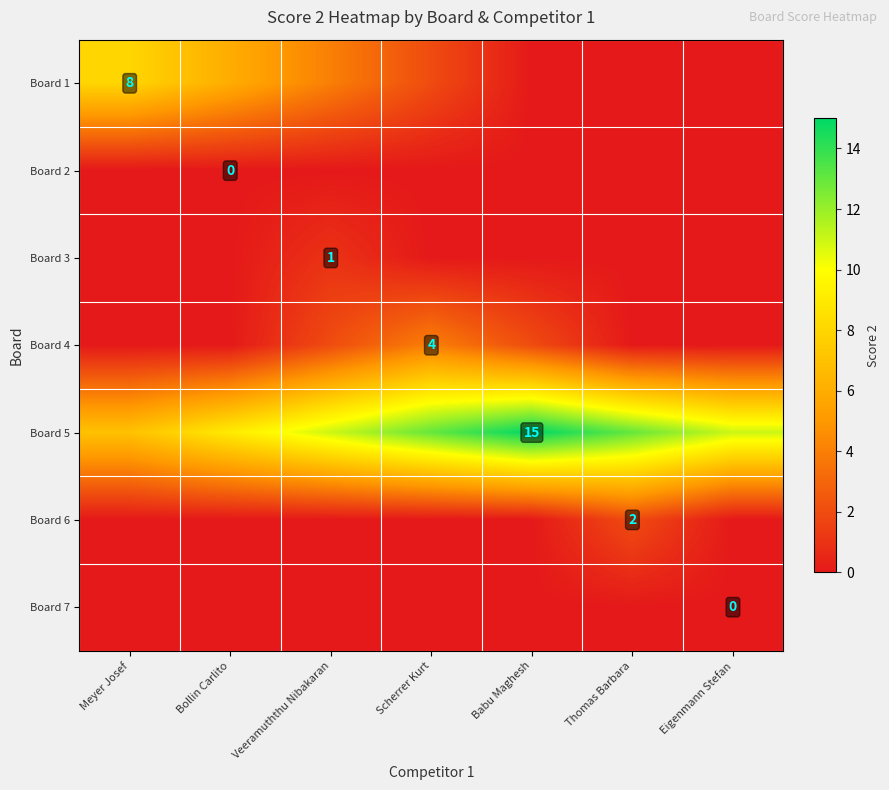

The Board 1 series shows 8 at Meyer Josef. True or false?

True